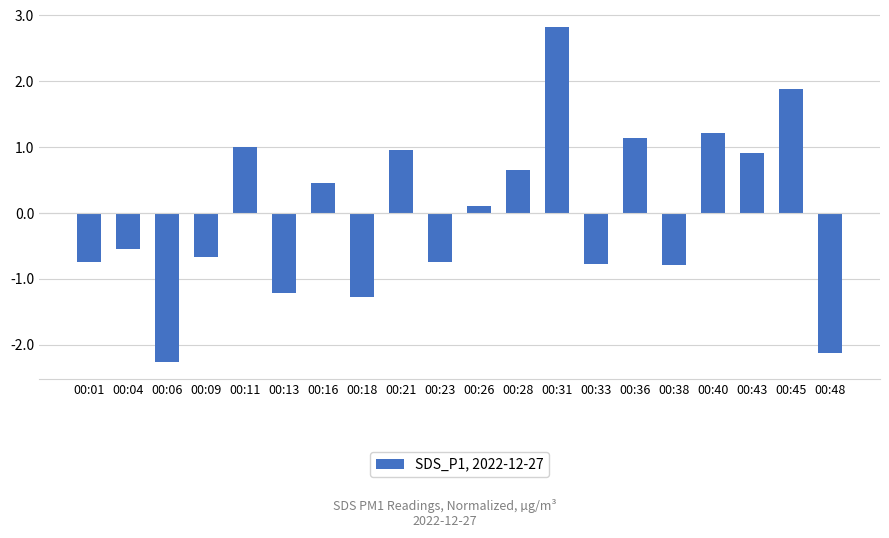

What is the value of the 1st bar from the left?

-0.7